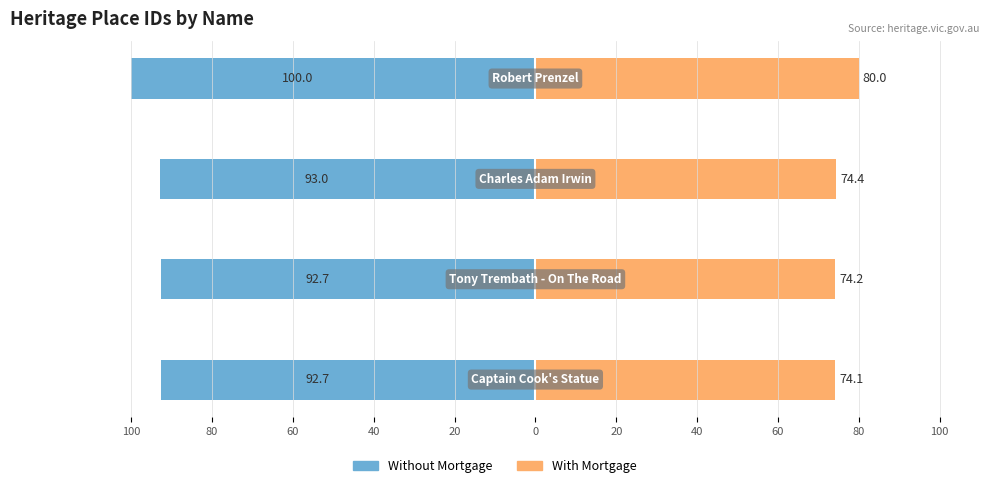

Reading left to right, extract all data points from this chart.

Without Mortgage: -92.7	-92.7	-93.0	-100.0
With Mortgage: 74.1	74.2	74.4	80.0